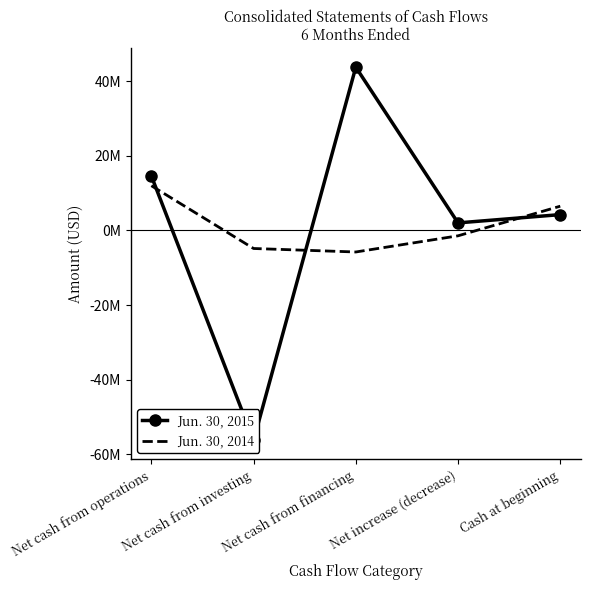

What is the label of the 3rd point from the right?

Net cash from financing